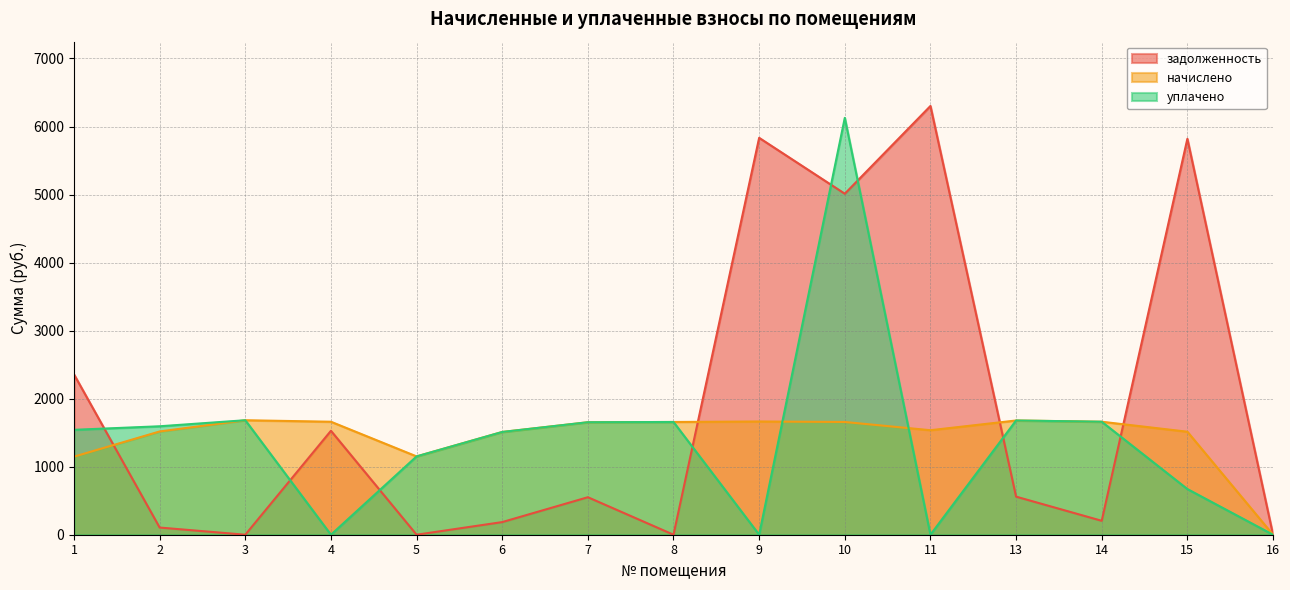

Where is начислено nearest to the value 841?

1